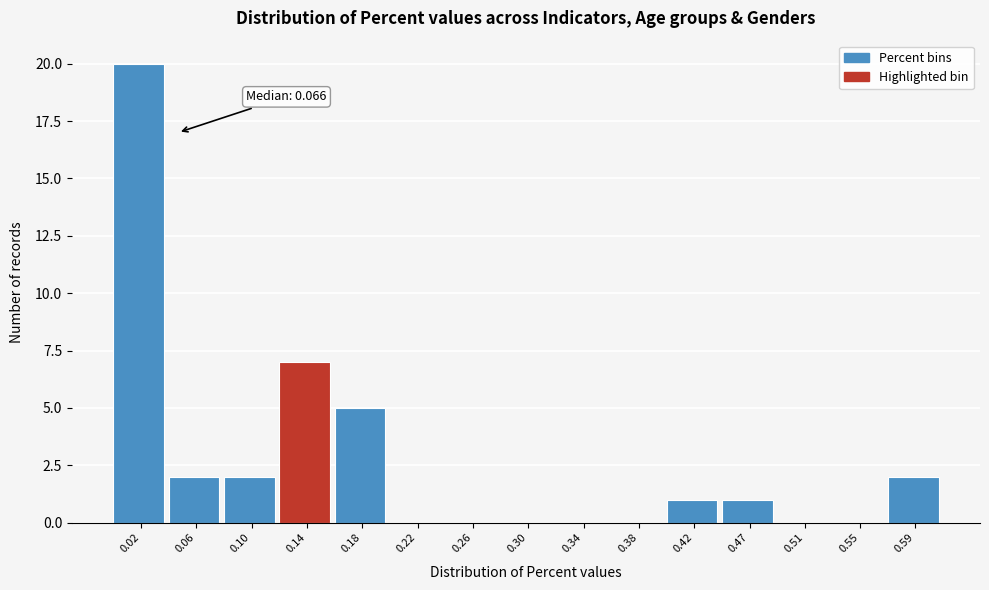

Reading left to right, extract all data points from this chart.

0.02=20	0.06=2	0.10=2	0.14=7	0.18=5	0.22=0	0.26=0	0.30=0	0.34=0	0.38=0	0.42=1	0.47=1	0.51=0	0.55=0	0.59=2